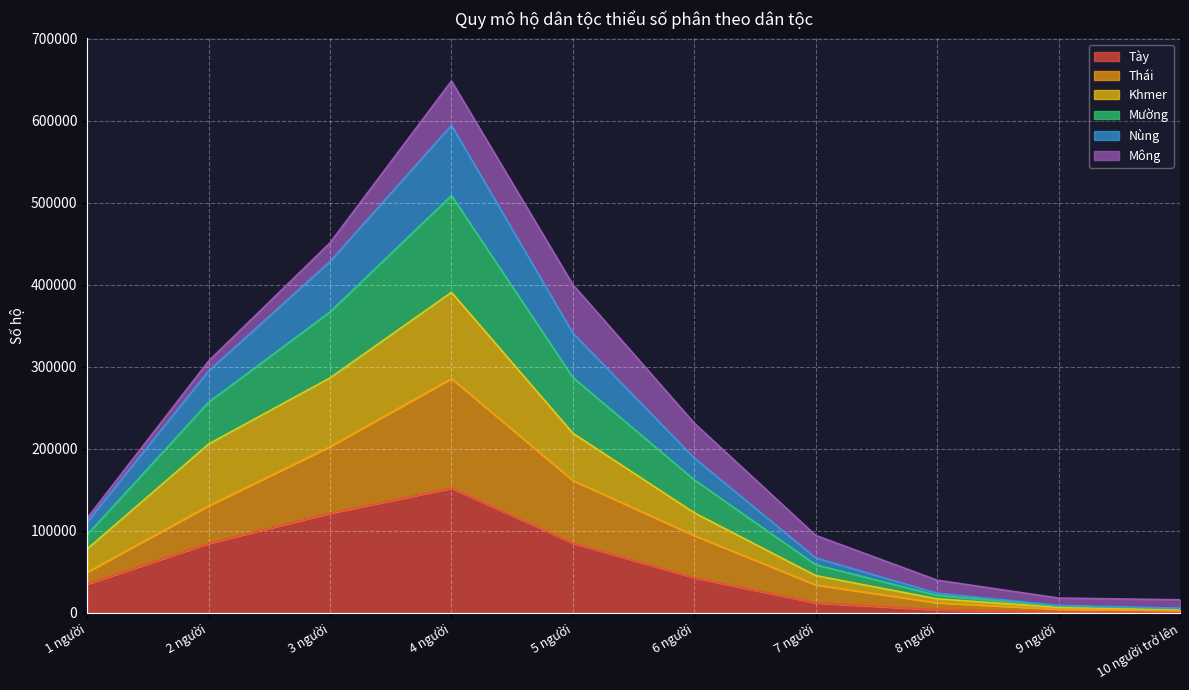

What is the difference between the maximum and minimum values in the Tày series?

151274